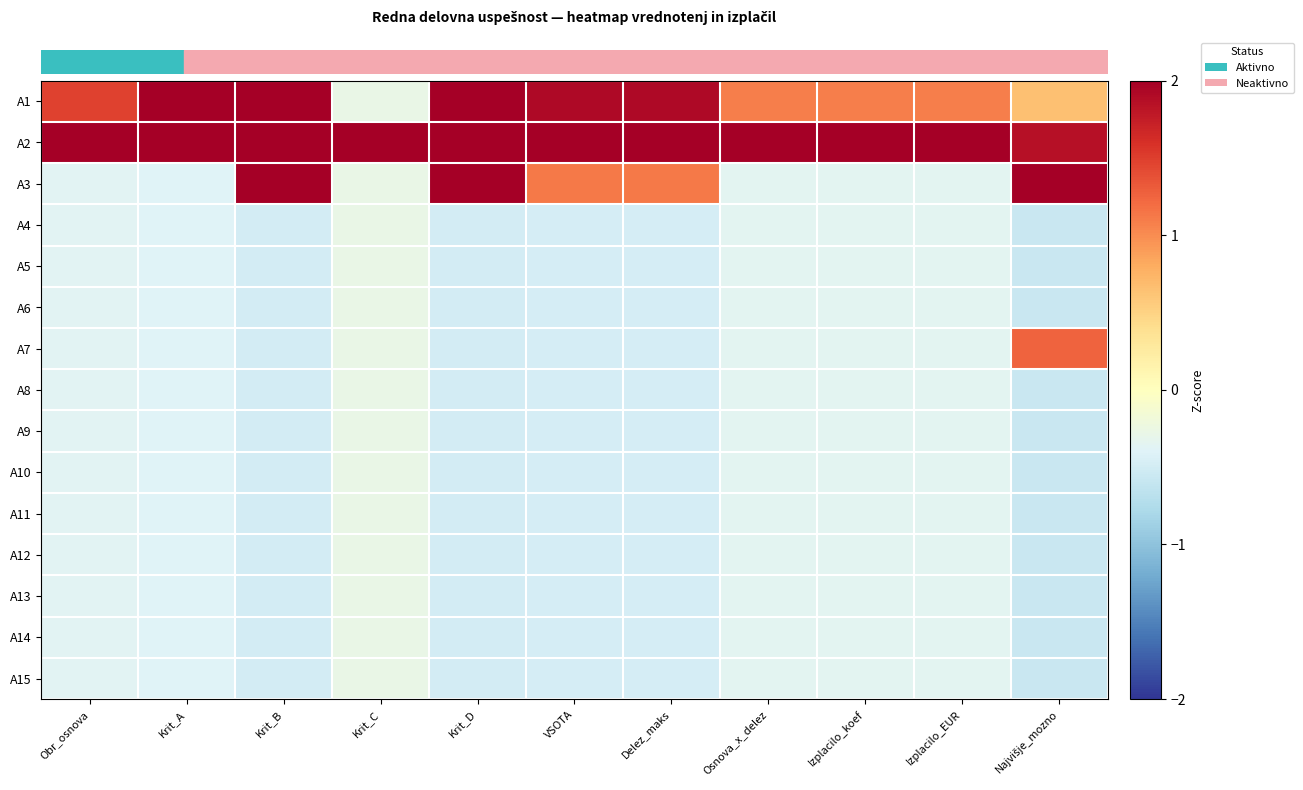

At how many categories does at least one series exceed 0?

11